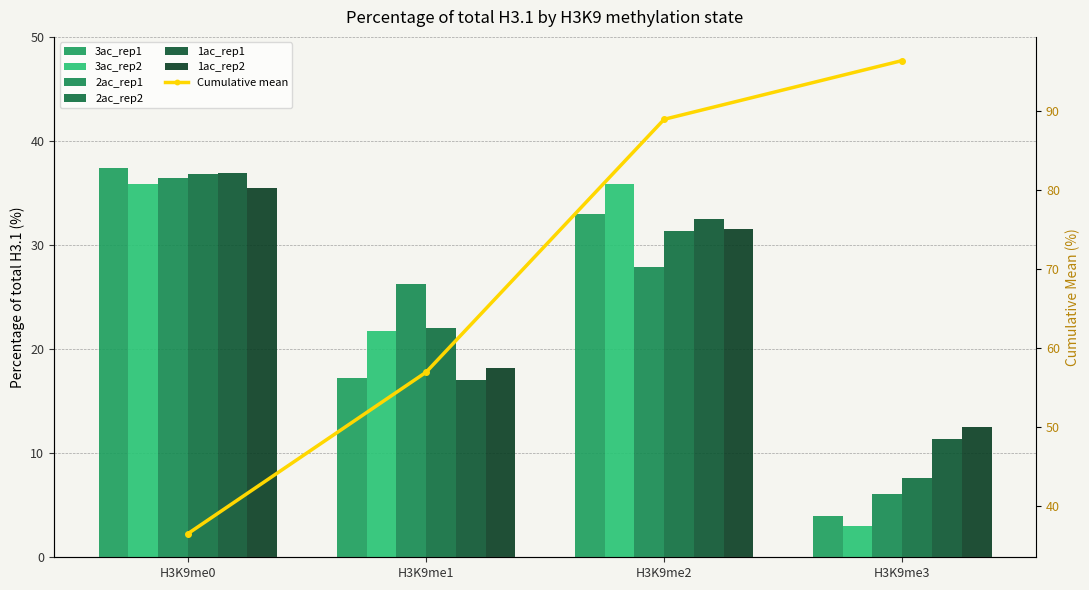

What is the difference between the maximum and second lowest values in the 3ac_rep2 series?

14.1